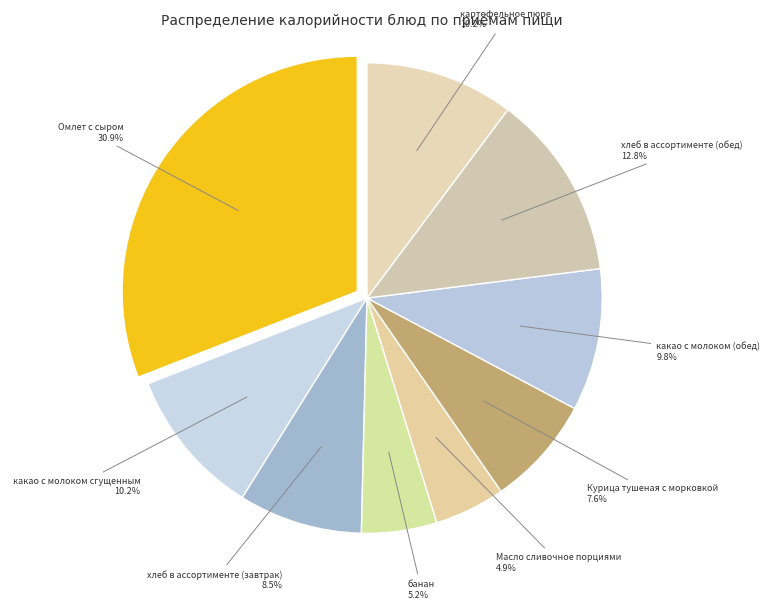

The хлеб в ассортименте (завтрак) slice represents 14% of the pie. True or false?

False